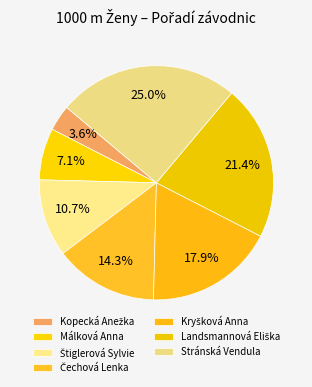

What is the smallest slice in the pie chart?

Kopecká Anežka